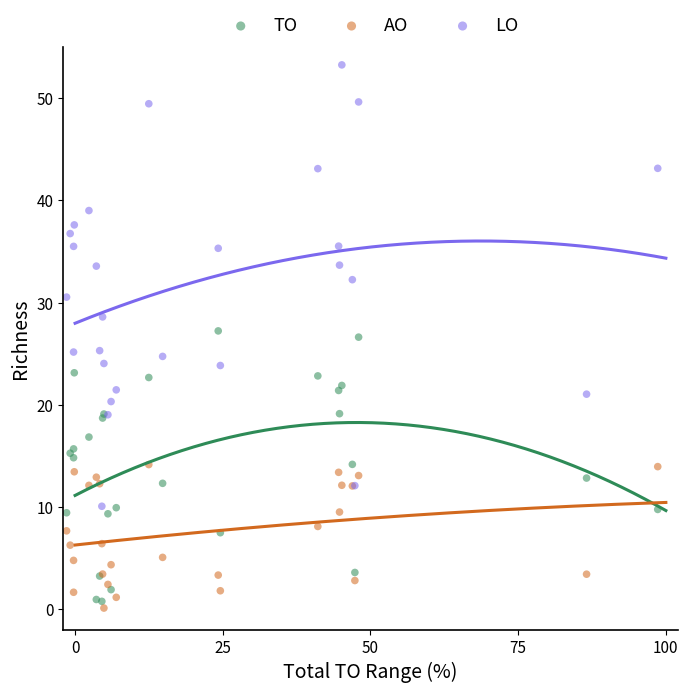

What are all the series names shown in the legend?

TO, AO, LO